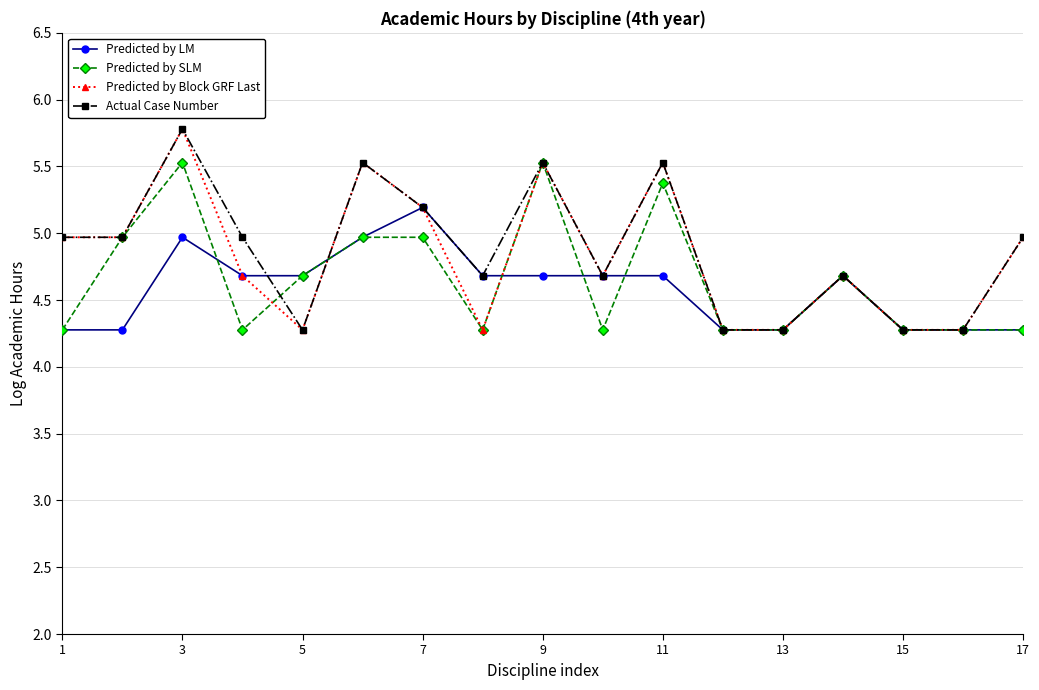

What is the maximum value for Predicted by LM?

5.2